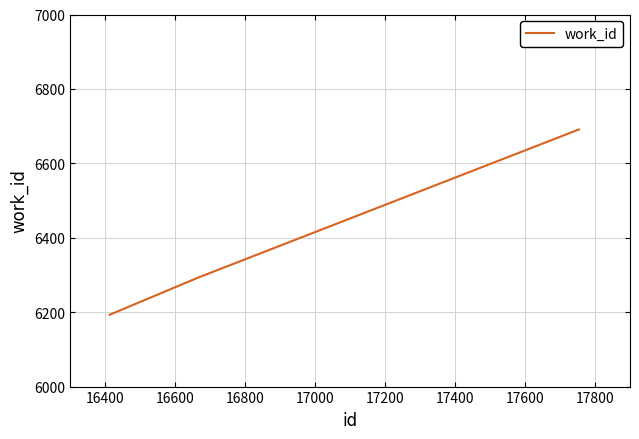

What is the average value?

6392